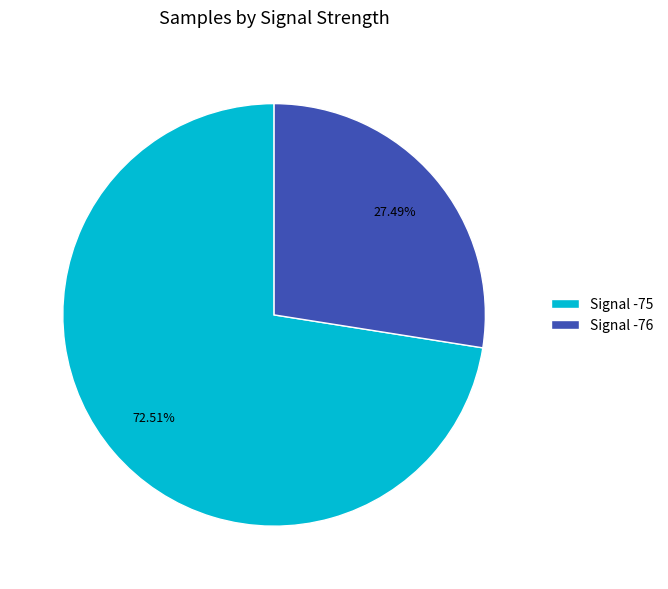

Is there any slice that represents more than half of the pie?

Yes